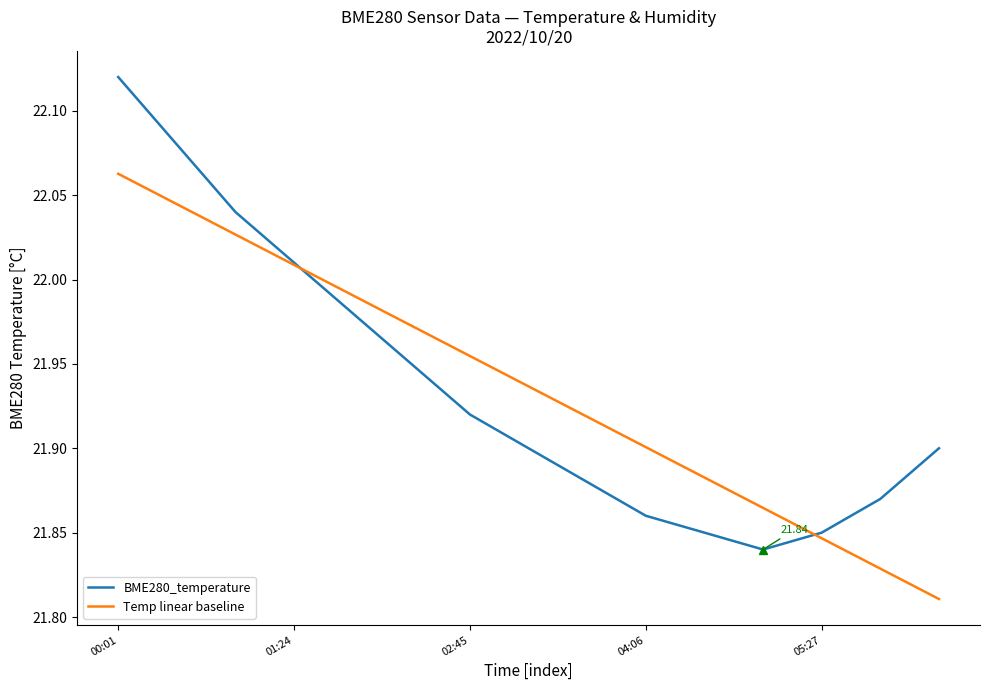

Rank the series by their maximum value, from highest to lowest.

BME280_temperature, Temp linear baseline